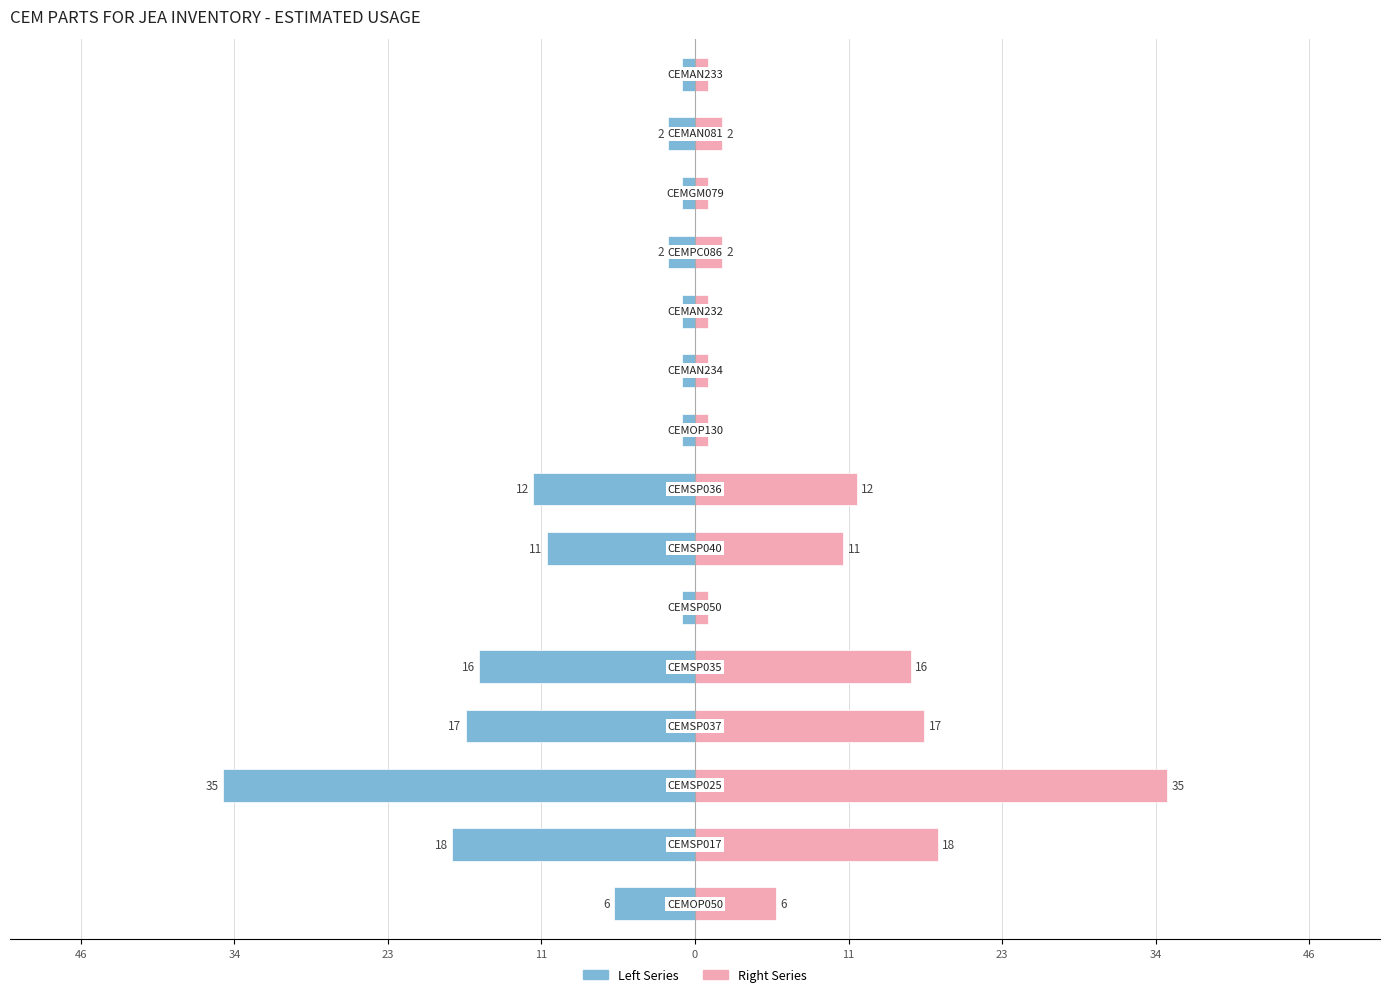

How many groups of bars are there?

15